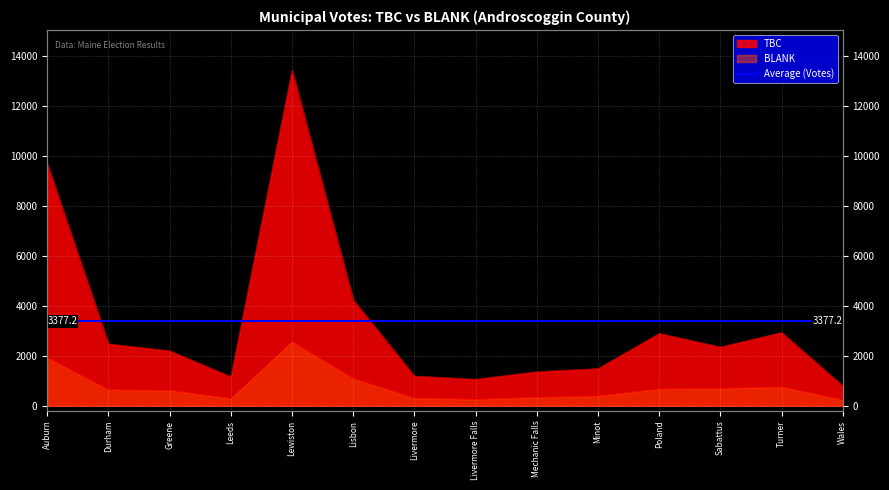

What is the difference between the highest and lowest values at Livermore?

884